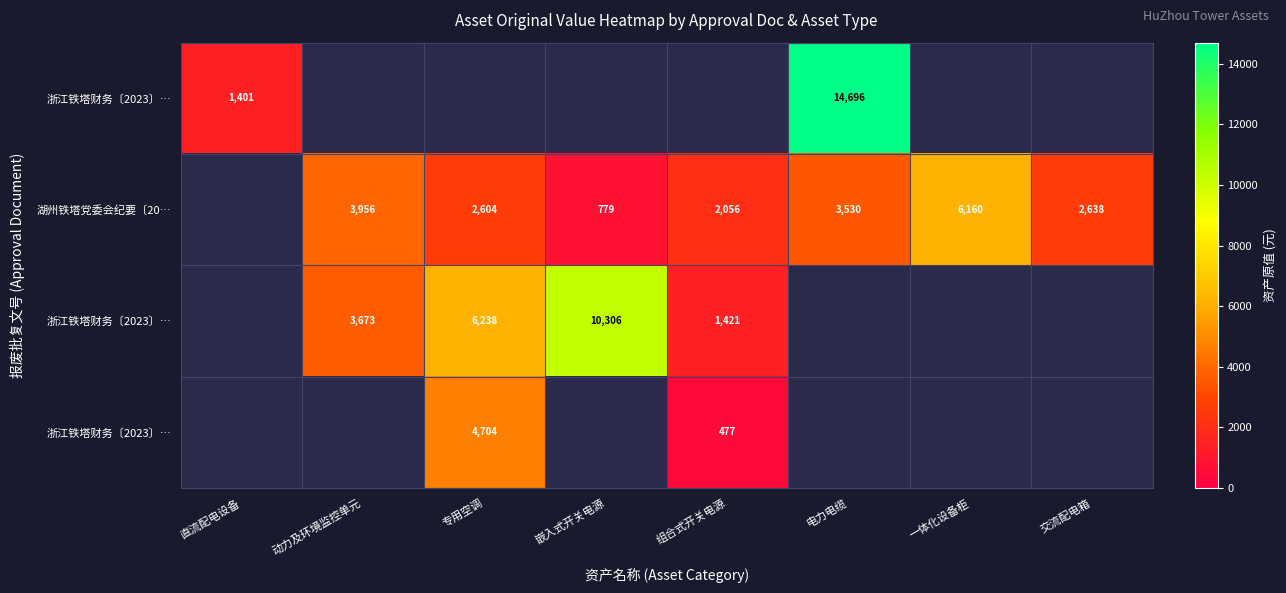

At how many categories does at least one series exceed 8575?

2